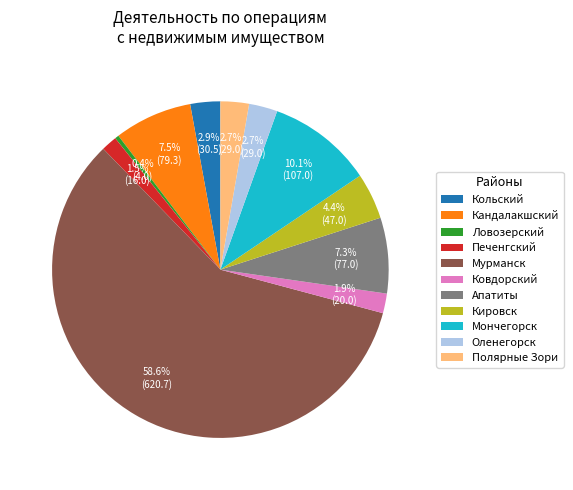

Is there any slice that represents more than half of the pie?

Yes